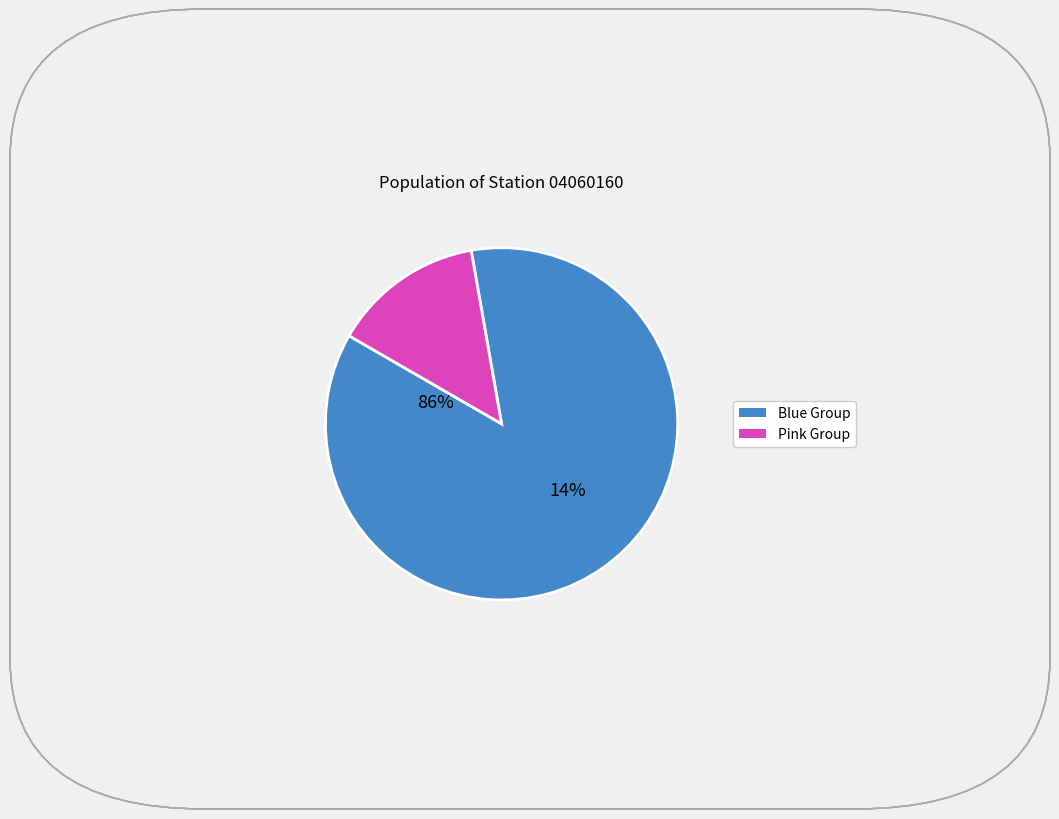

Is there a majority slice in this chart?

Yes